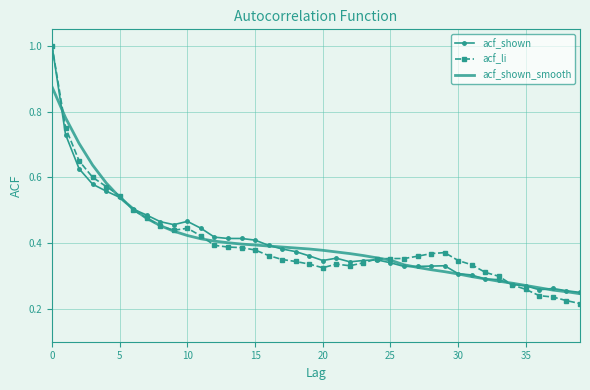

Which series has the largest range (max minus min)?

acf_li